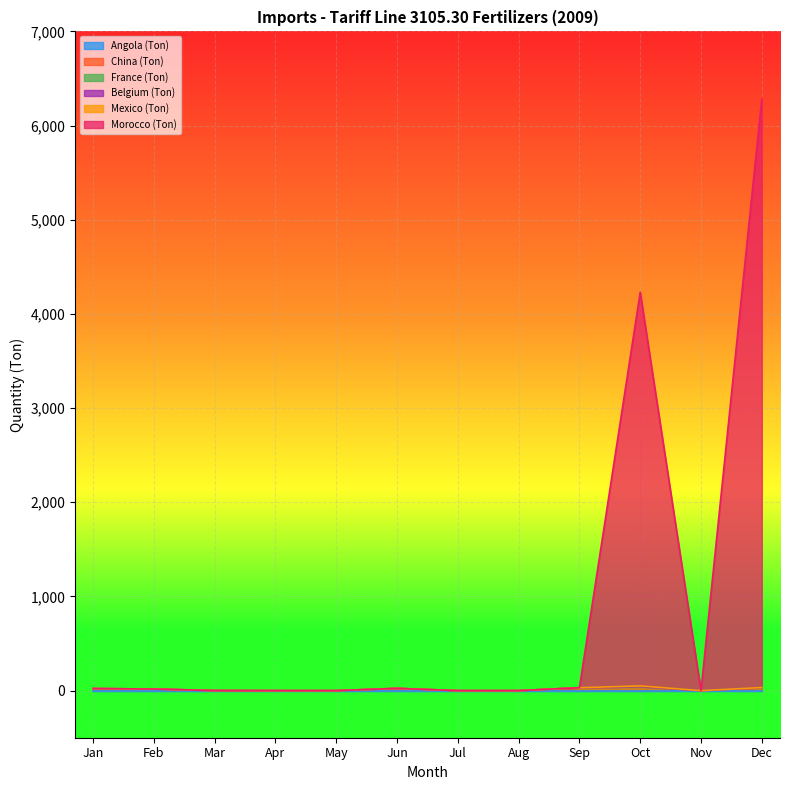

True or false: Angola (Ton) and France (Ton) intersect in this chart.

False